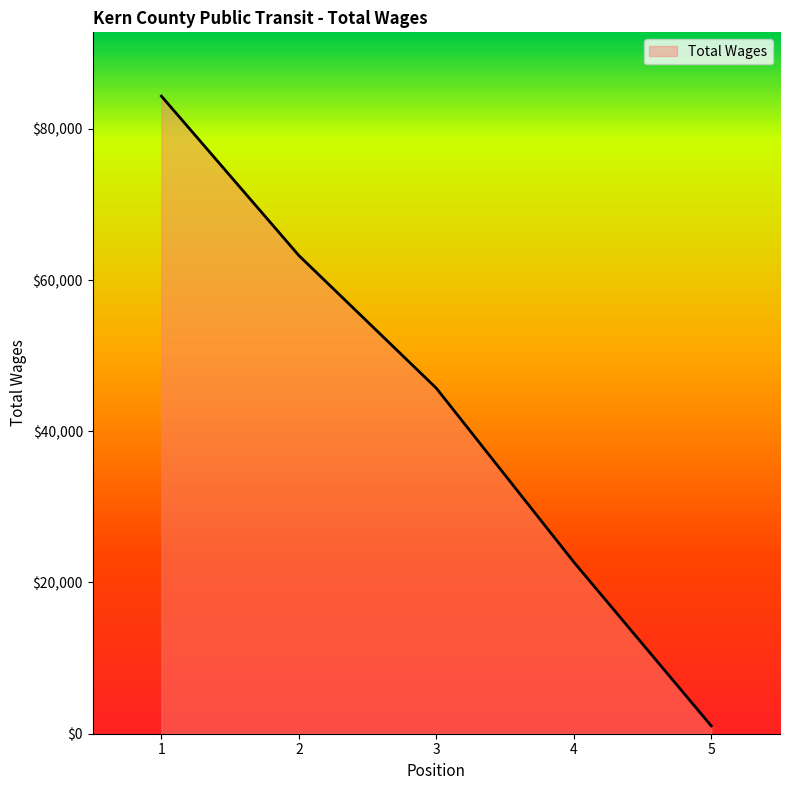

Is it true that the value at 1 is 84328?

True